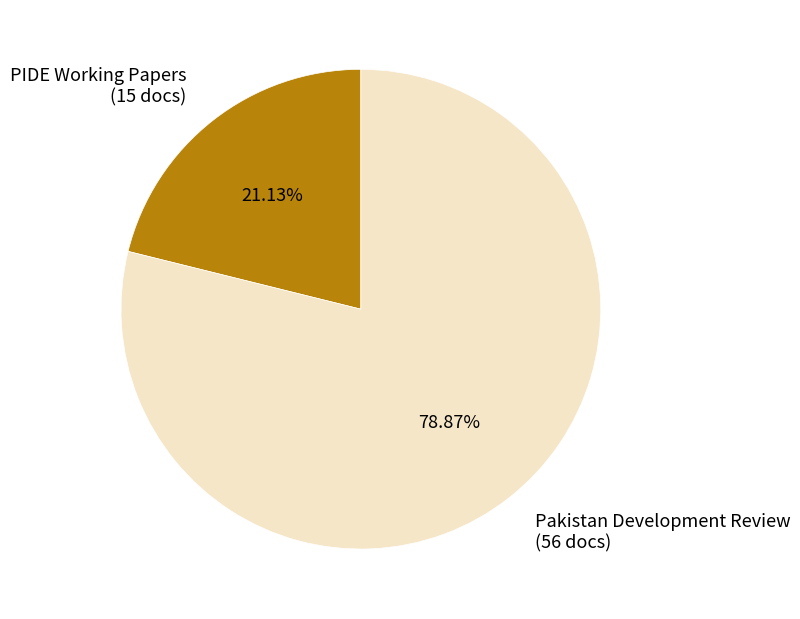

How many segments does this pie chart have?

2